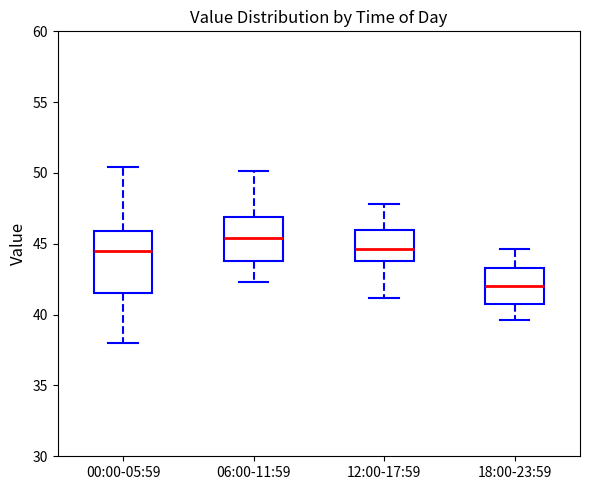

Reading left to right, transcribe this box plot: for each box, give where its median line is, the range the box spans, and where its two whiskers end, as read against the y-axis. The values are not printed on the chart, so give them approximately, as read against the axis.

00:00-05:59: median 44.5, box 41.5 to 46.0, whiskers 38.0 to 50.5
06:00-11:59: median 45.5, box 44.0 to 47.0, whiskers 42.5 to 50.0
12:00-17:59: median 44.5, box 44.0 to 46.0, whiskers 41.0 to 48.0
18:00-23:59: median 42.0, box 40.5 to 43.5, whiskers 39.5 to 44.5